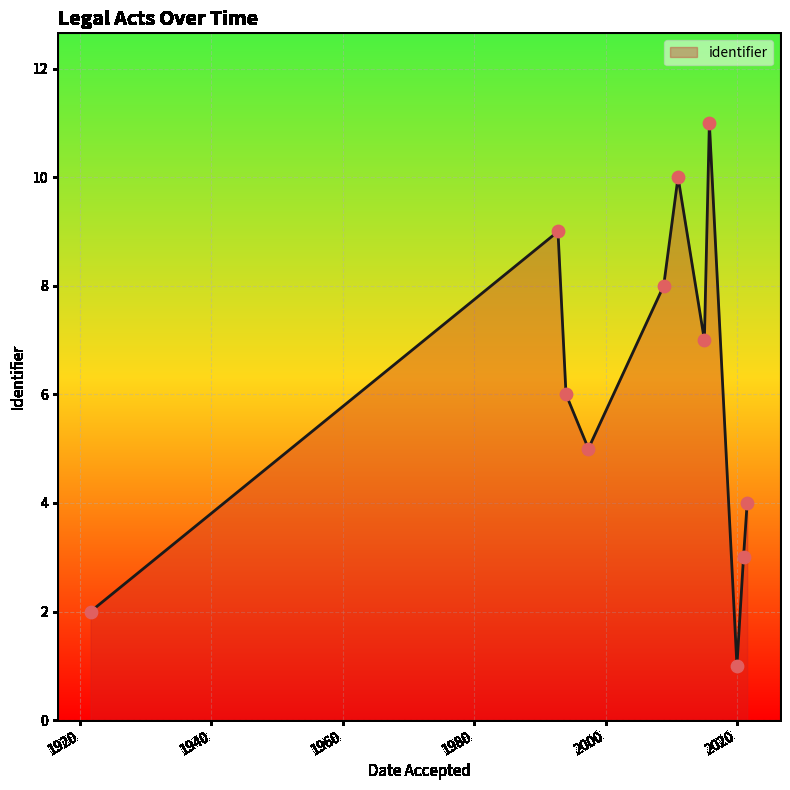

What is the greatest value displayed?

11